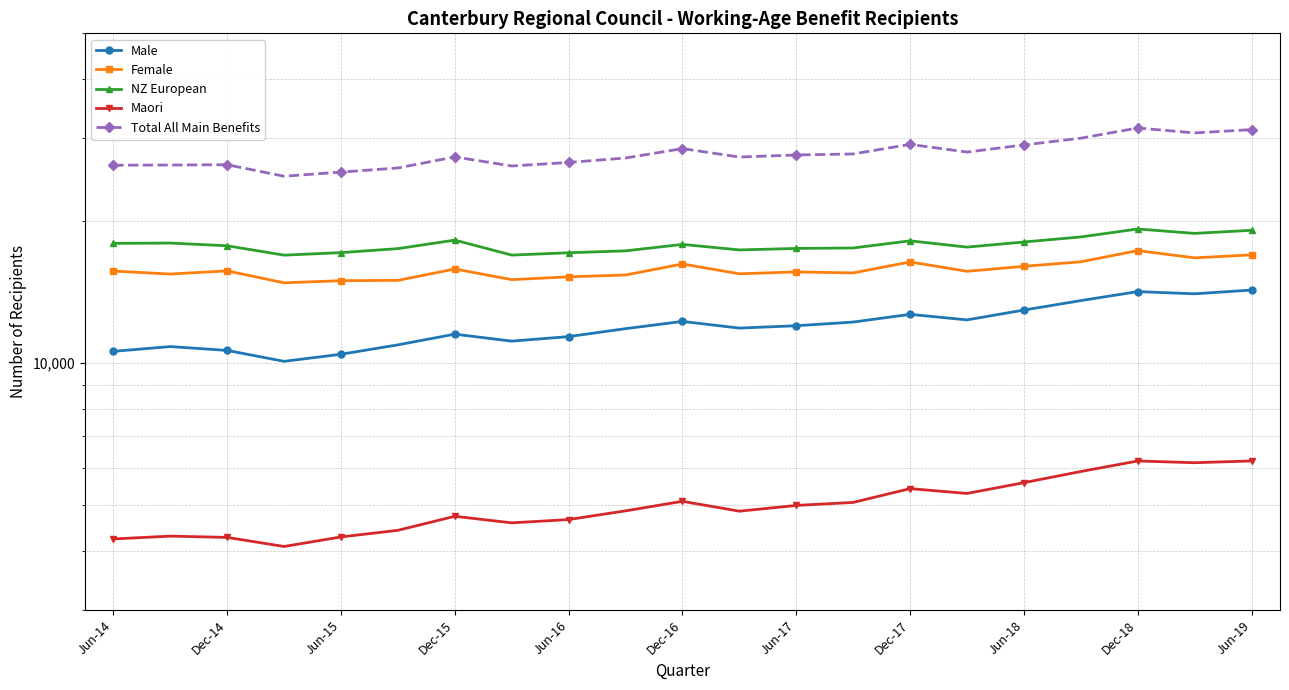

Rank the series by their maximum value, from lowest to highest.

Maori, Male, Female, NZ European, Total All Main Benefits